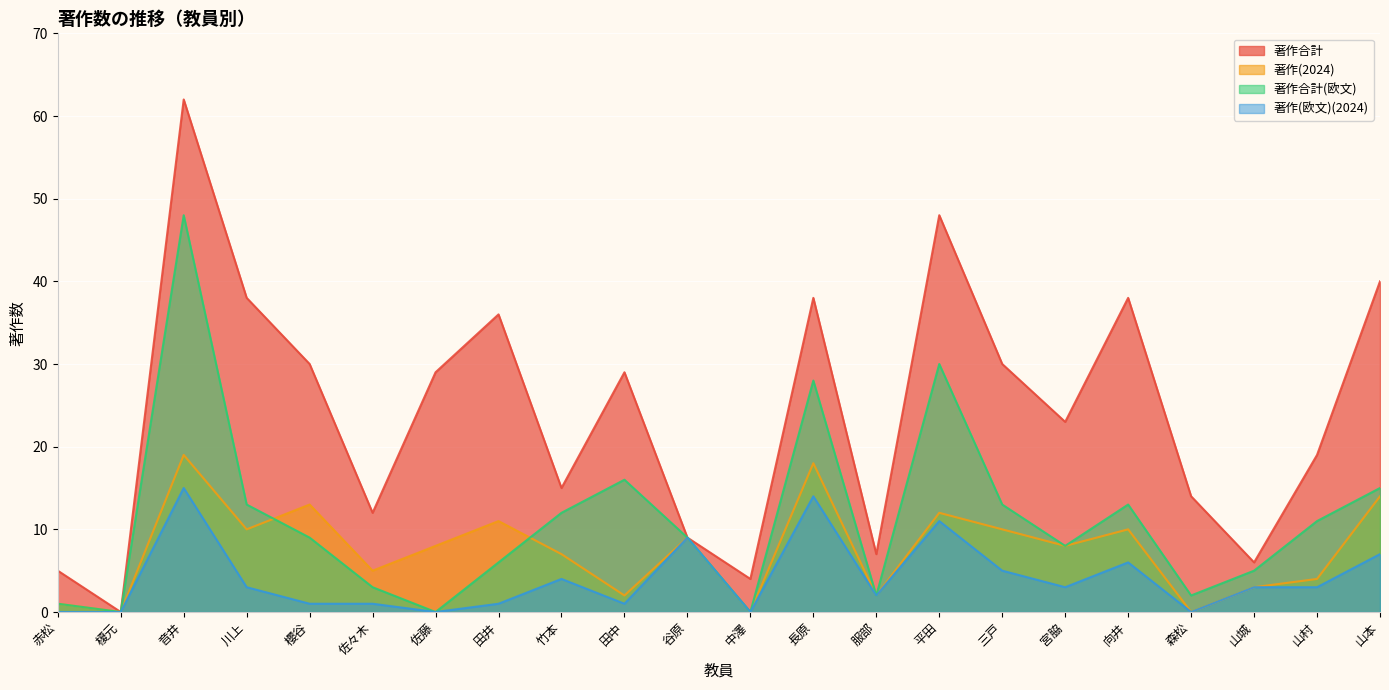

True or false: 著作(欧文)(2024) and 著作合計 cross at least once.

False